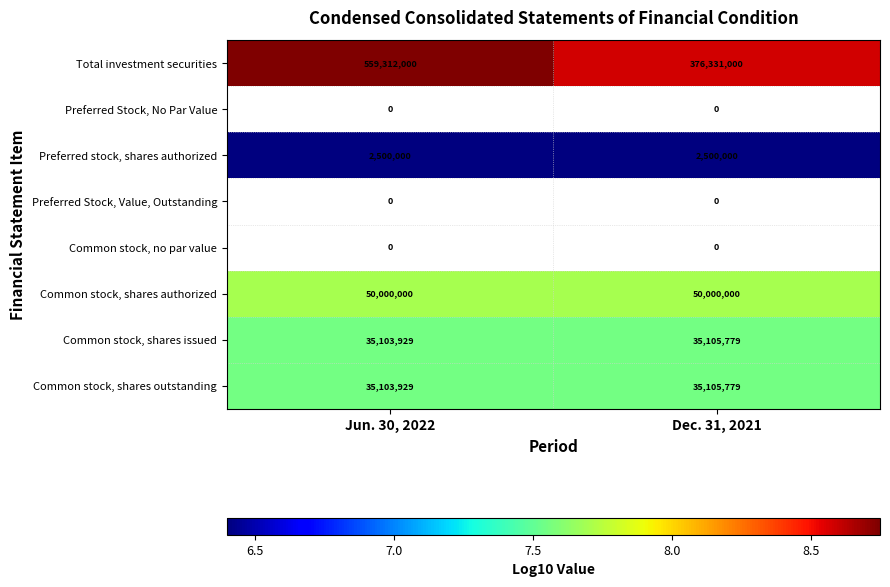

At which label does Common stock, shares outstanding reach its peak?

Dec. 31, 2021